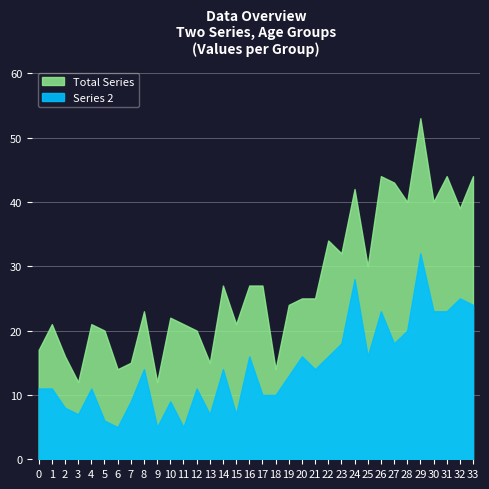

How many lines are shown in the chart?

2